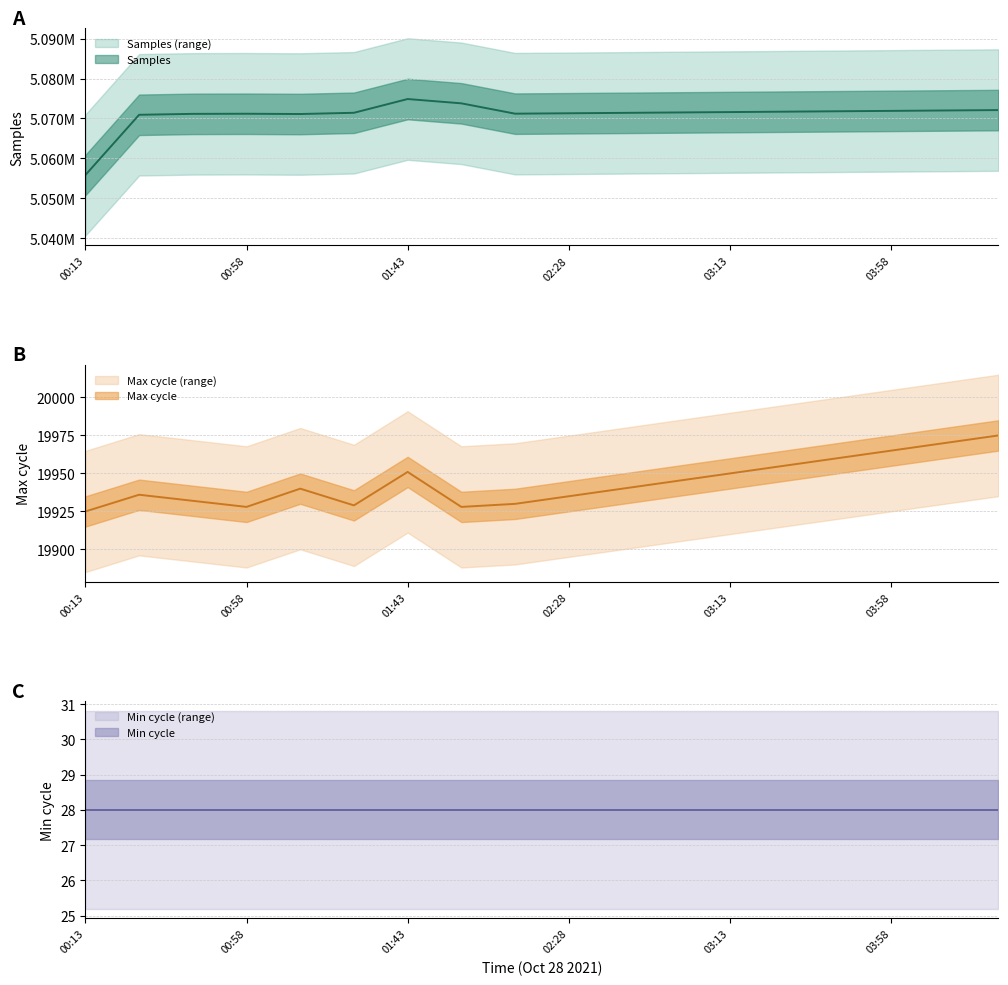

Which series has the largest total across all categories?

Samples